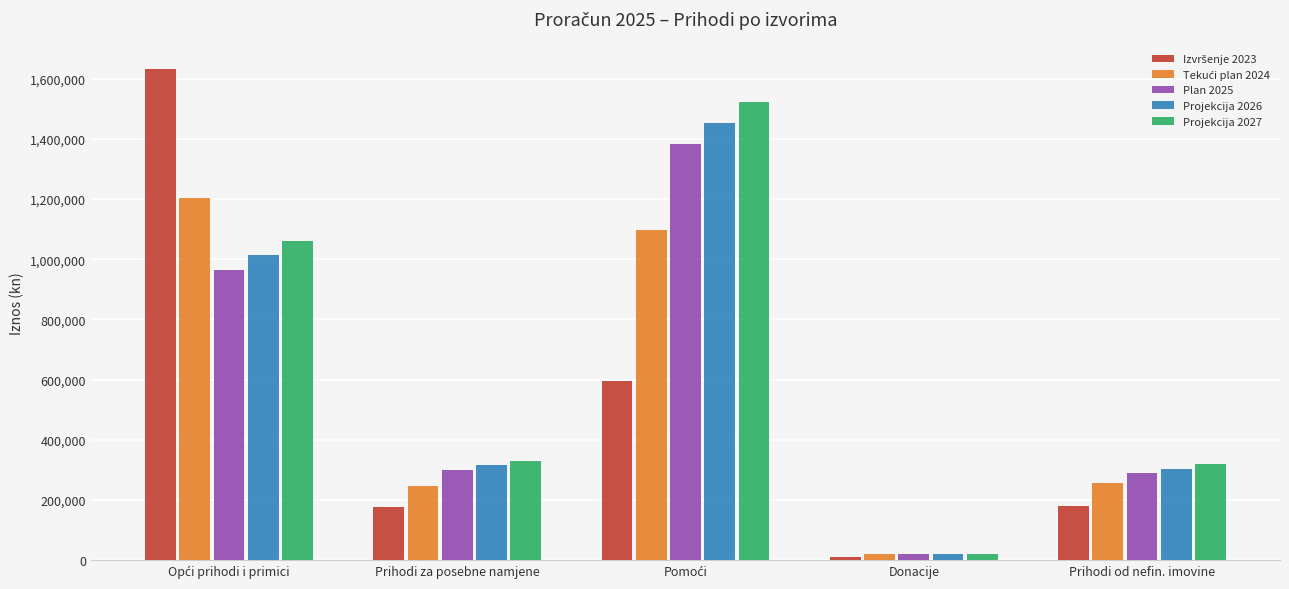

True or false: Projekcija 2027 has a value of 330660.0 at Prihodi za posebne namjene.

True